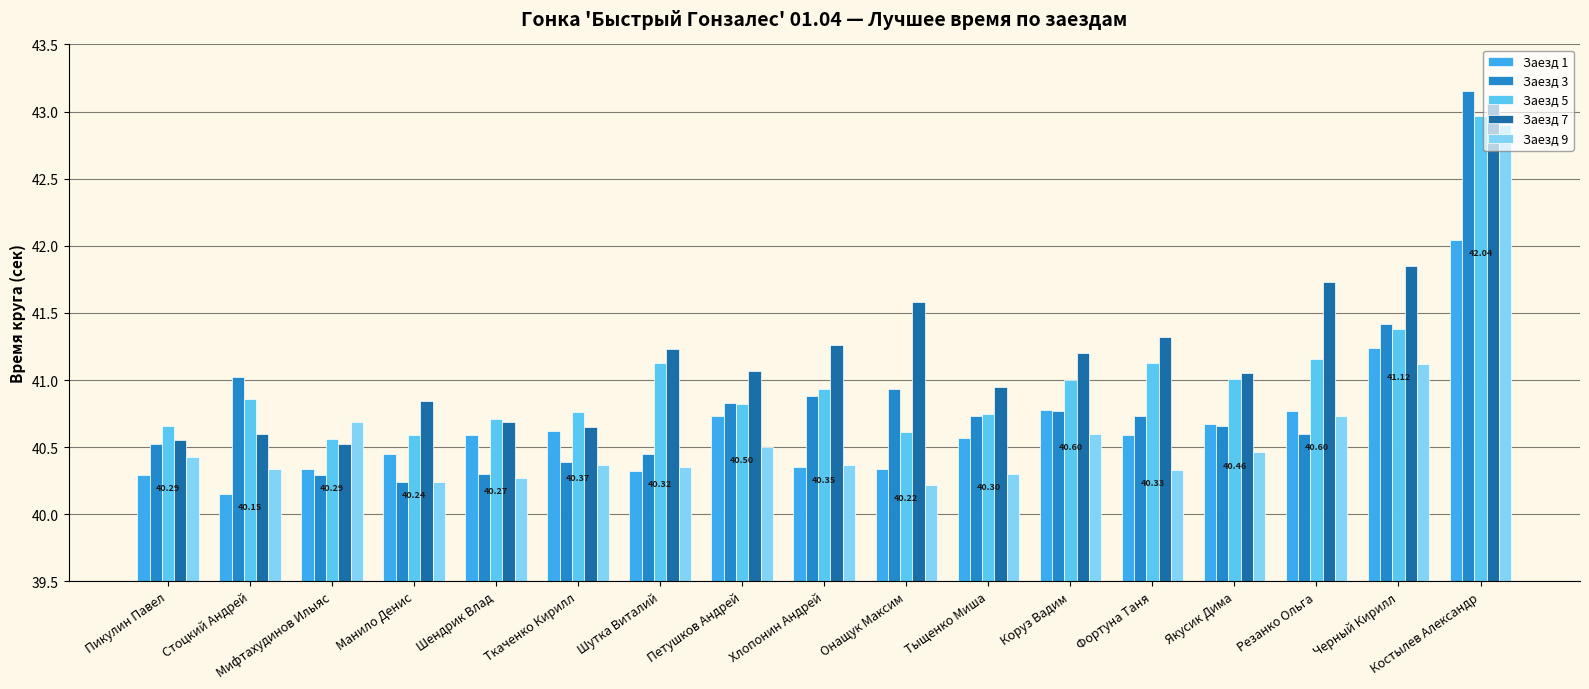

What is the label of the 4th bar from the left?

Манило Денис